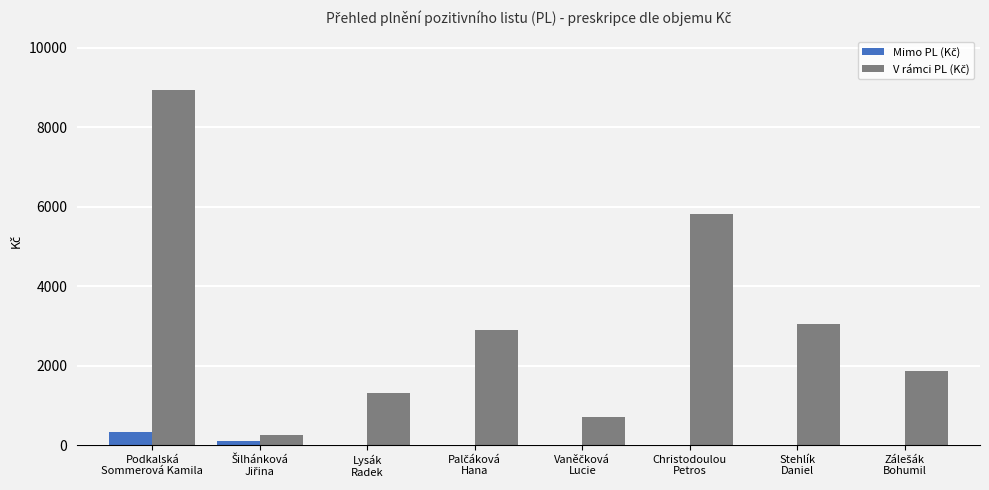

At which category is the sum across all series the highest?

Podkalská
Sommerová Kamila